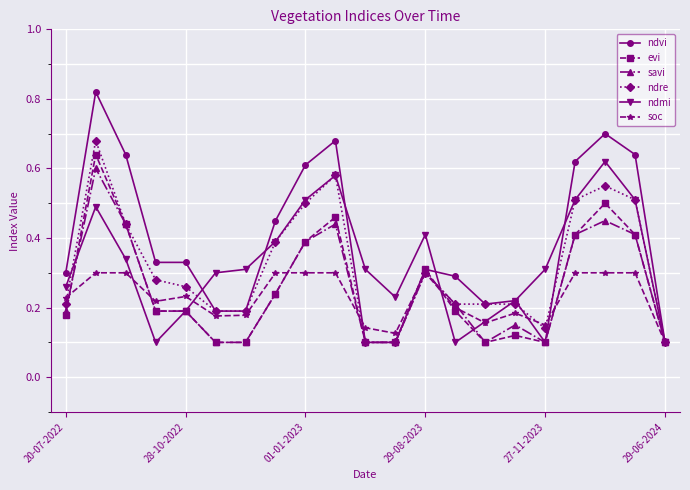

Which series has the widest spread of values?

ndvi